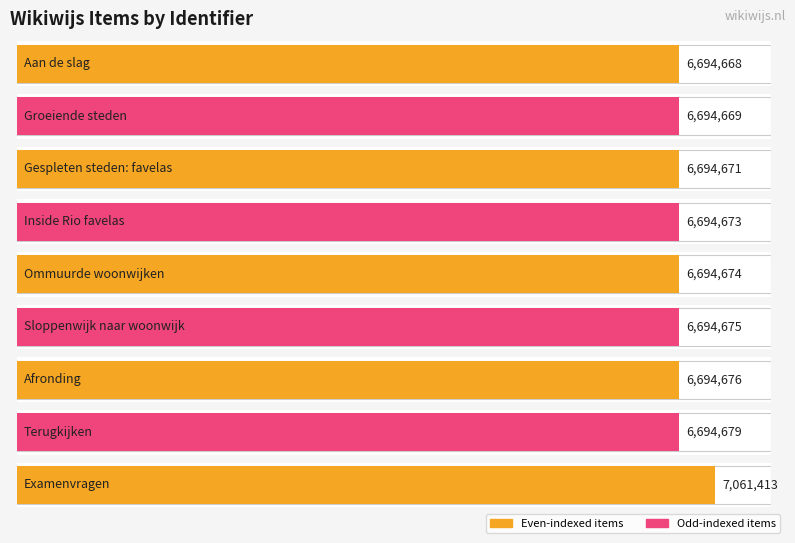

The chart shows a value of 6694673 at Inside Rio favelas. True or false?

True